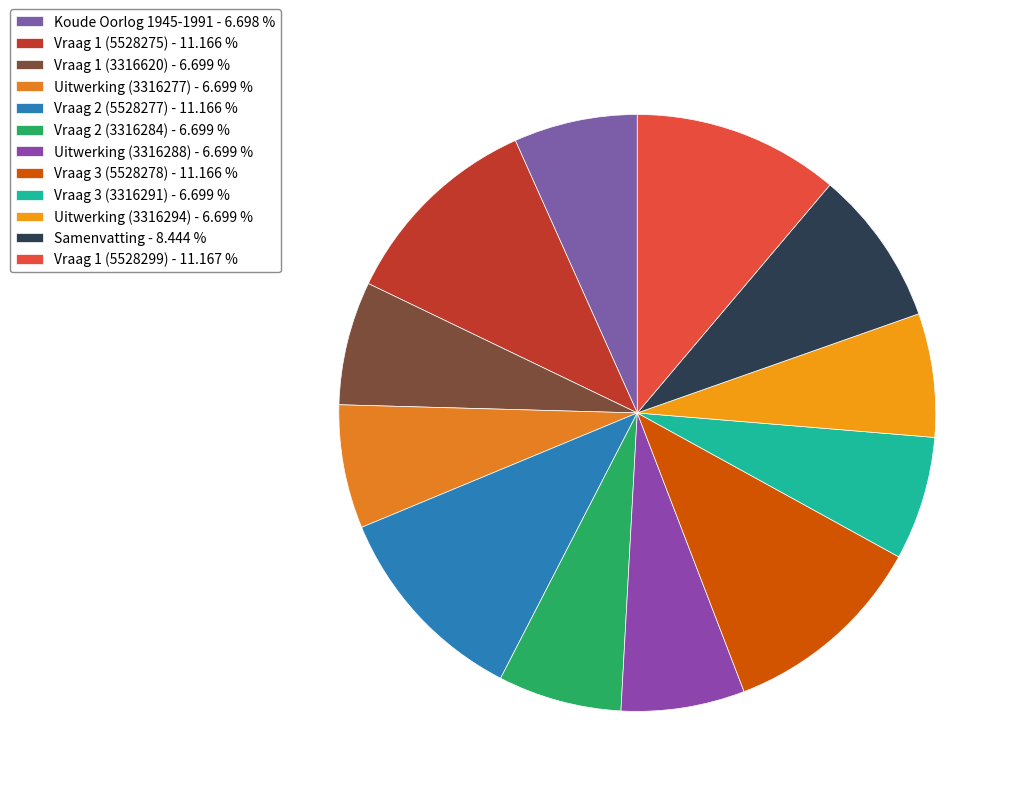

To the nearest percent, what portion does Uitwerking (3316294) represent?

7%